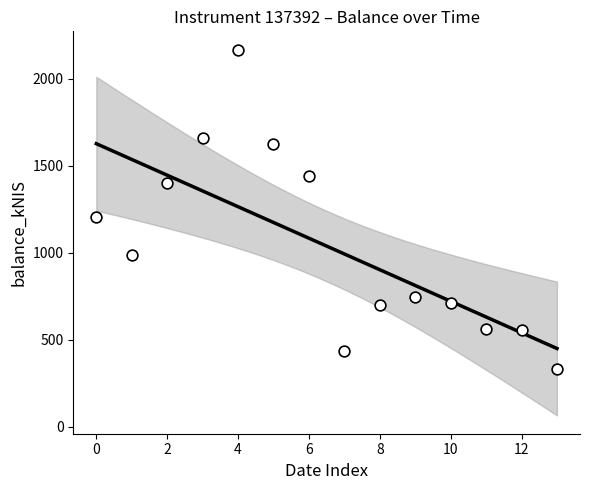

What is the range of Y values (max minus min)?

1834.5